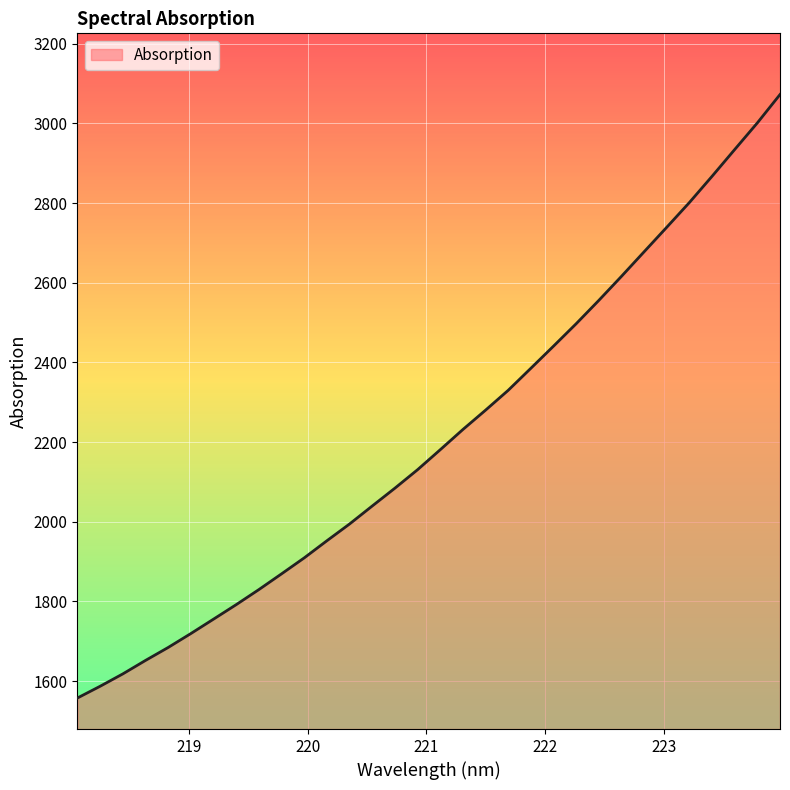

What is the smallest value displayed?

1557.7